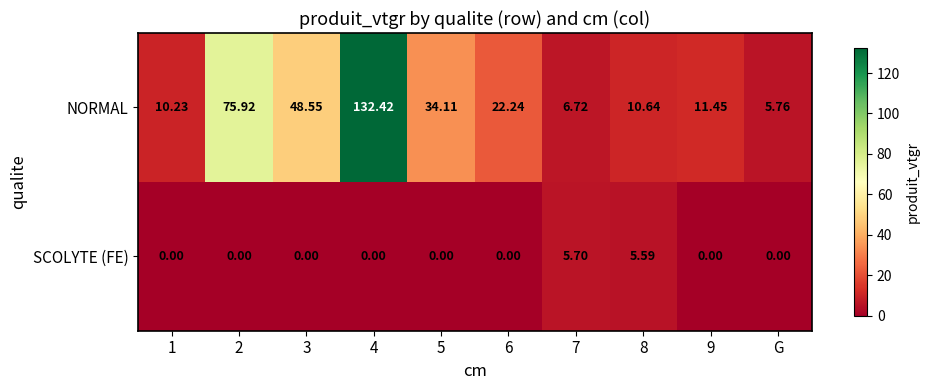

At 8, list the series in order from smallest to largest.

SCOLYTE (FE), NORMAL